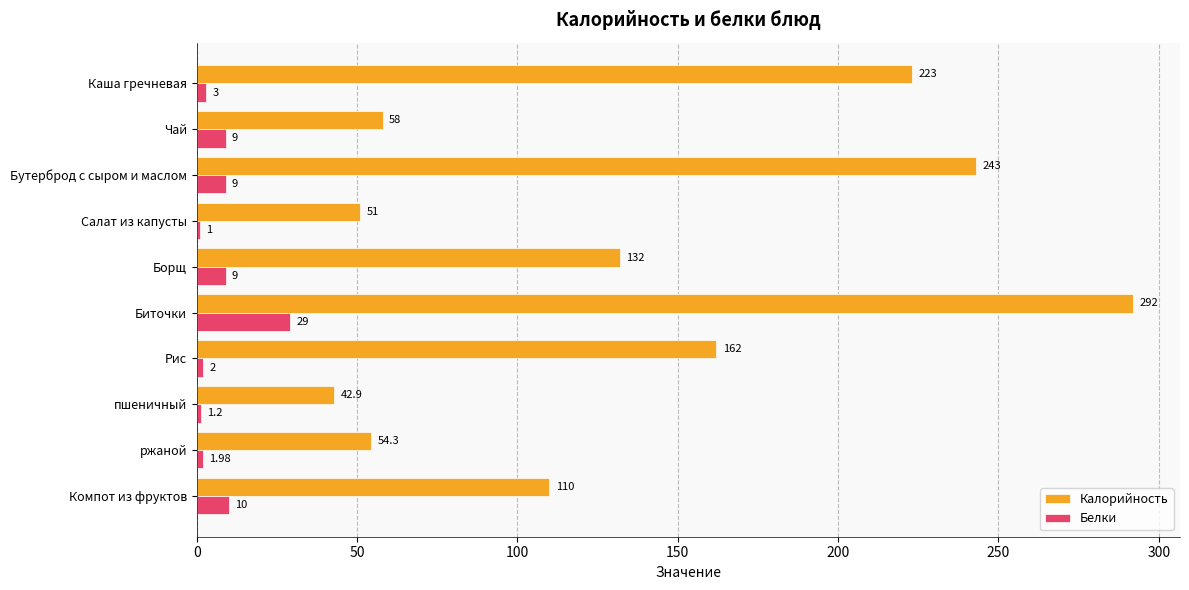

What is the maximum value for Калорийность?

292.0